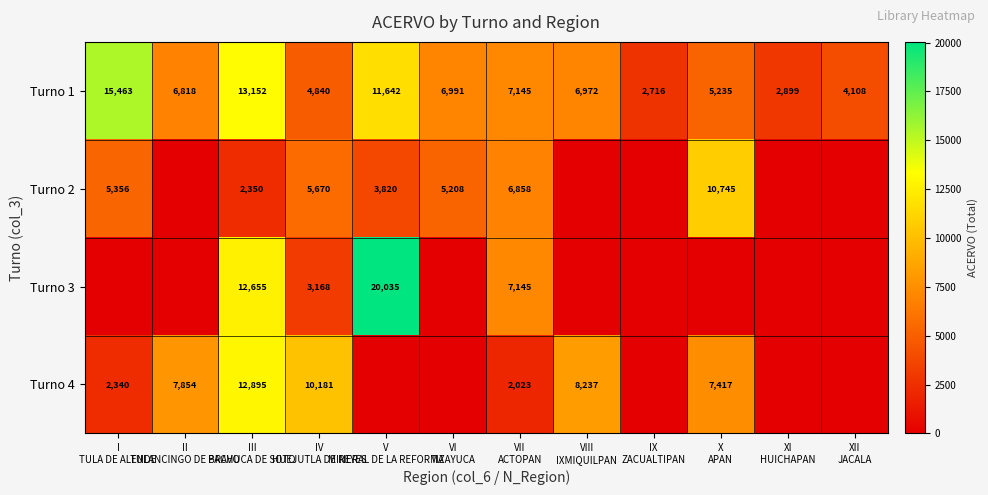

What is the average value of the Turno 1 series?

7332